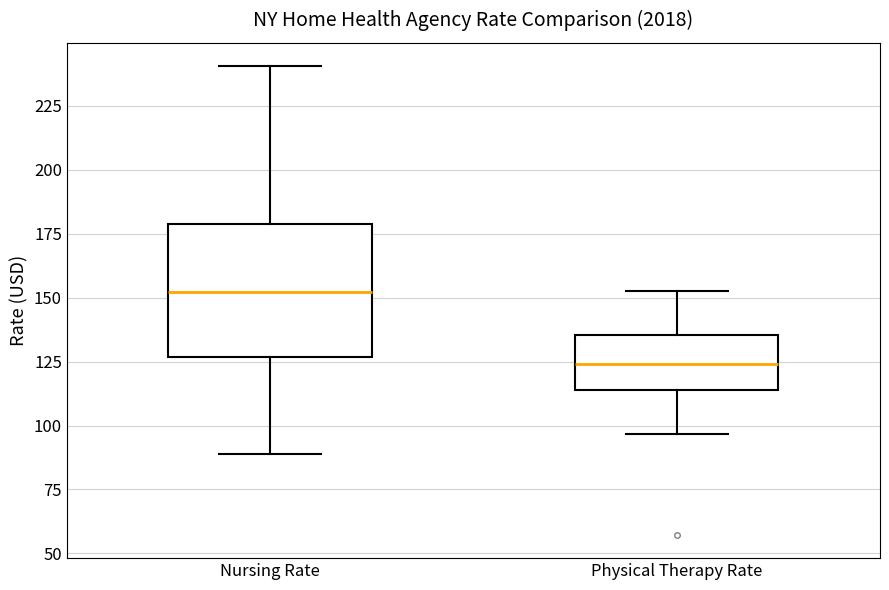

Reading left to right, read every box against the y-axis: the position of its median line, the range the box covers, and the ends of its whiskers. The values are not printed on the chart, so give them approximately, as read against the axis.

Nursing Rate: median 150, box 125 to 180, whiskers 90 to 240
Physical Therapy Rate: median 125, box 115 to 135, whiskers 95 to 155